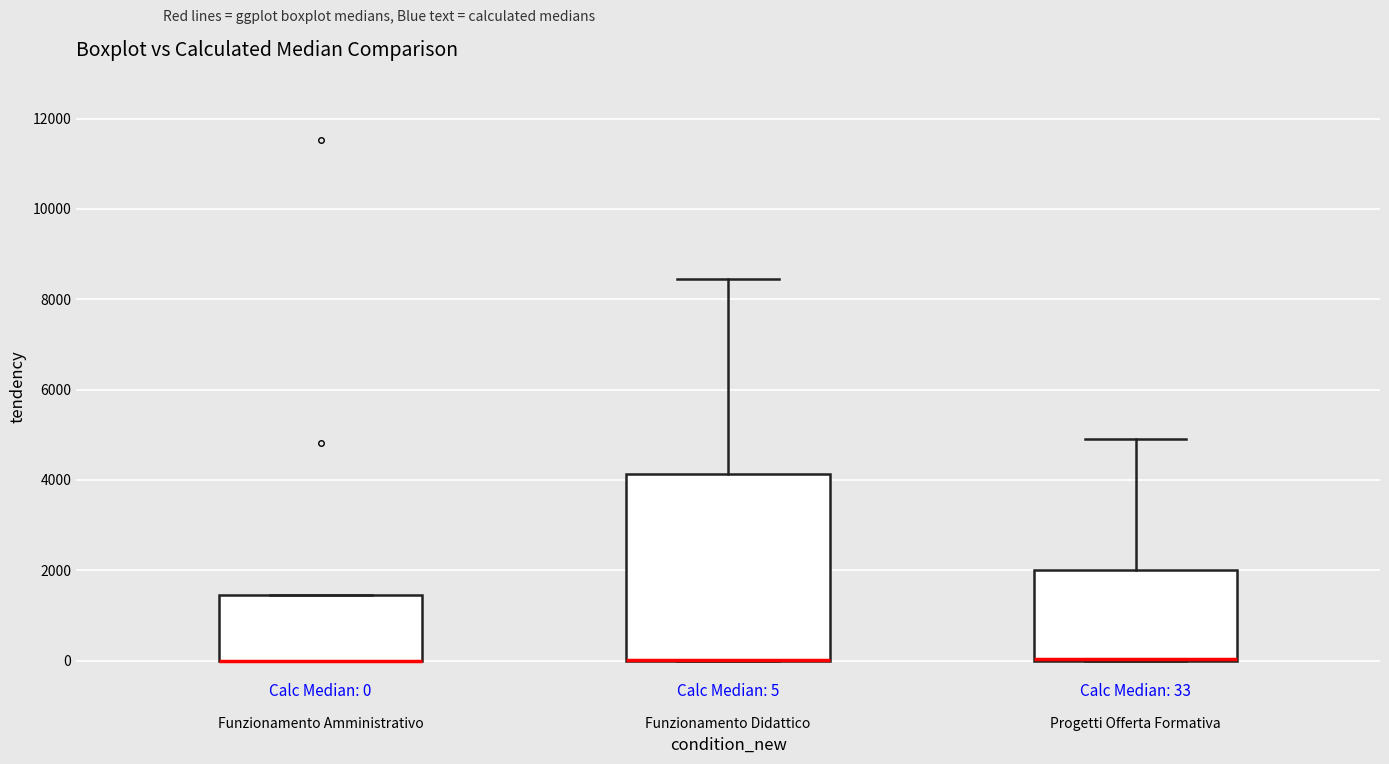

Which box is the tallest, from its lower edge to its upper edge?

Funzionamento Didattico